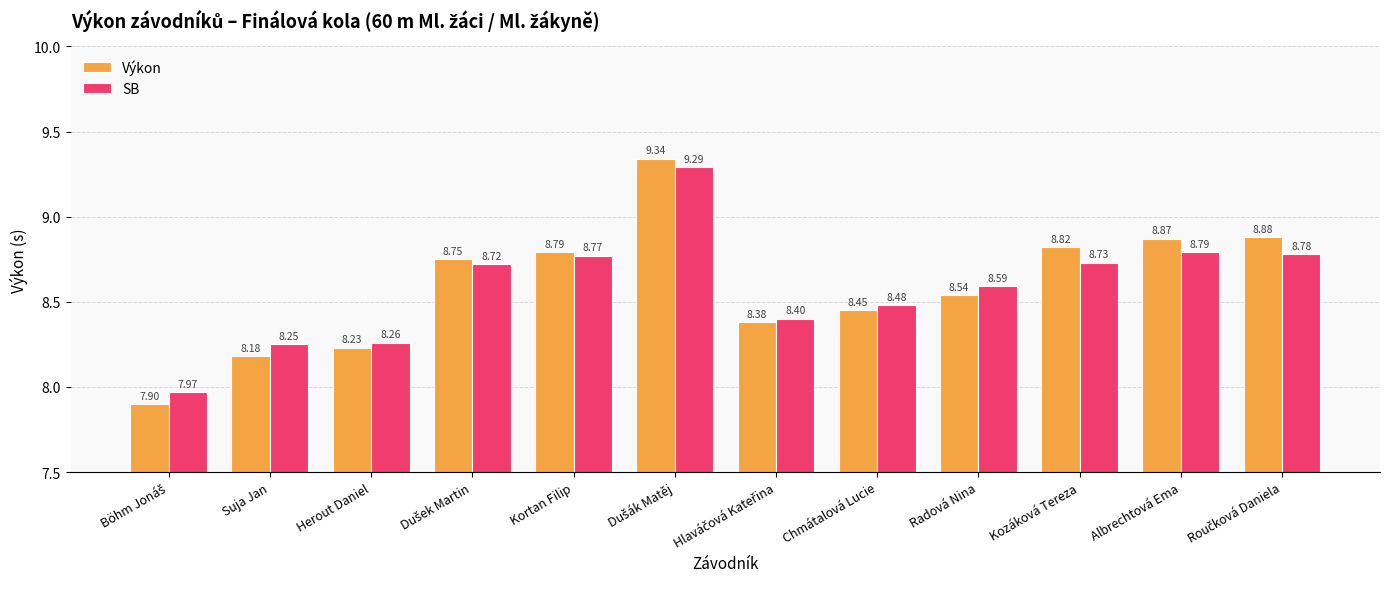

What are all the series names shown in the legend?

Výkon, SB